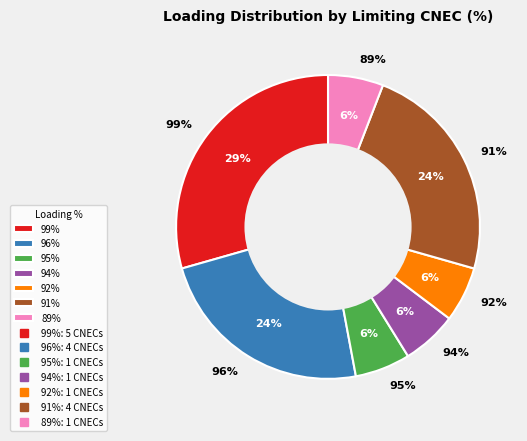

To the nearest percent, what portion does RO-HU CO 00002 (UA) represent?

6%